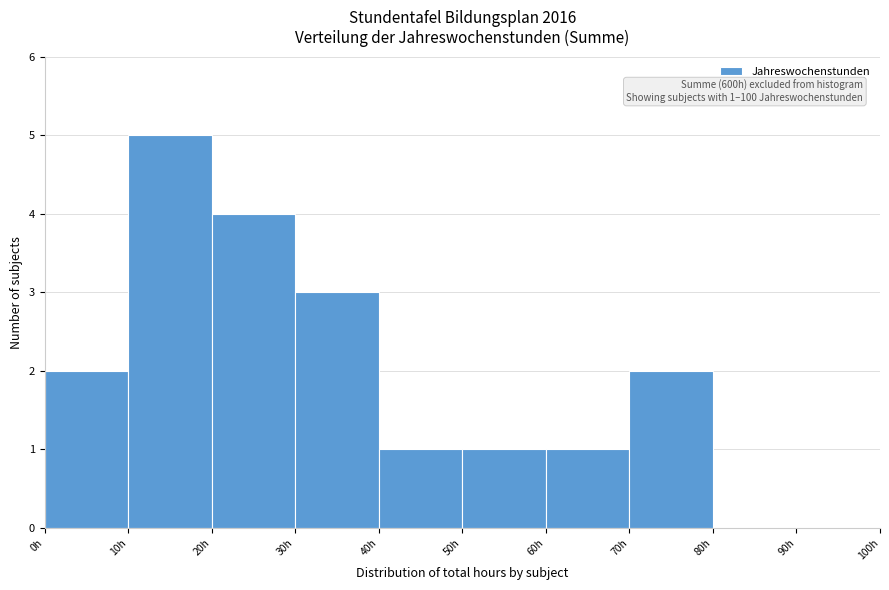

Over which range of the x-axis is the bar tallest?

10 to 20